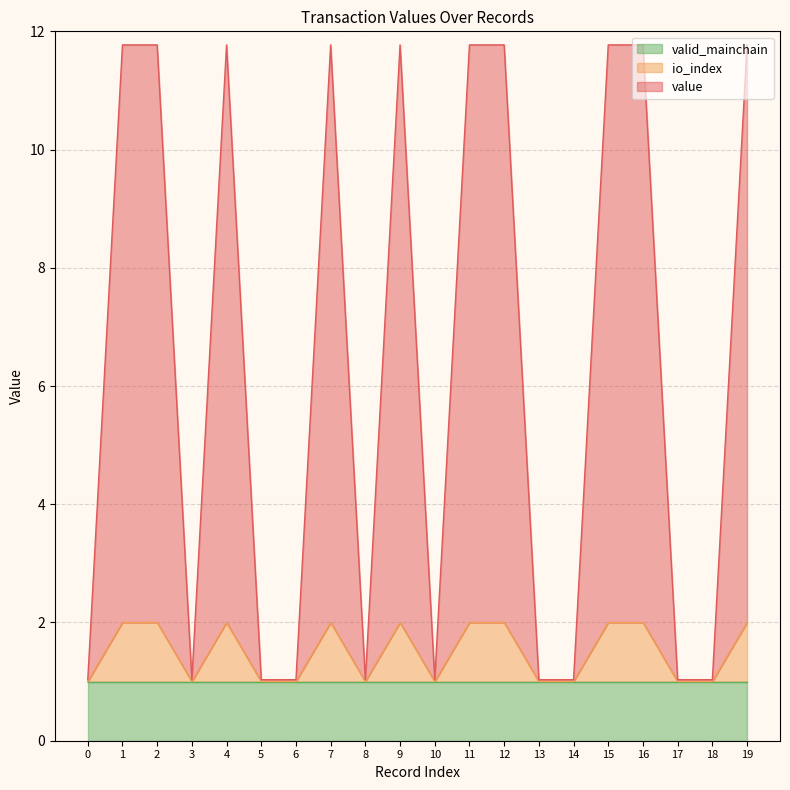

Where is the first local minimum for io_index?

3